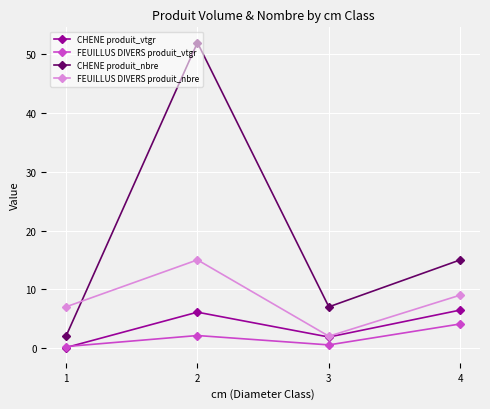

What is the value of the CHENE produit_nbre point at the 1st from the left?

2.0